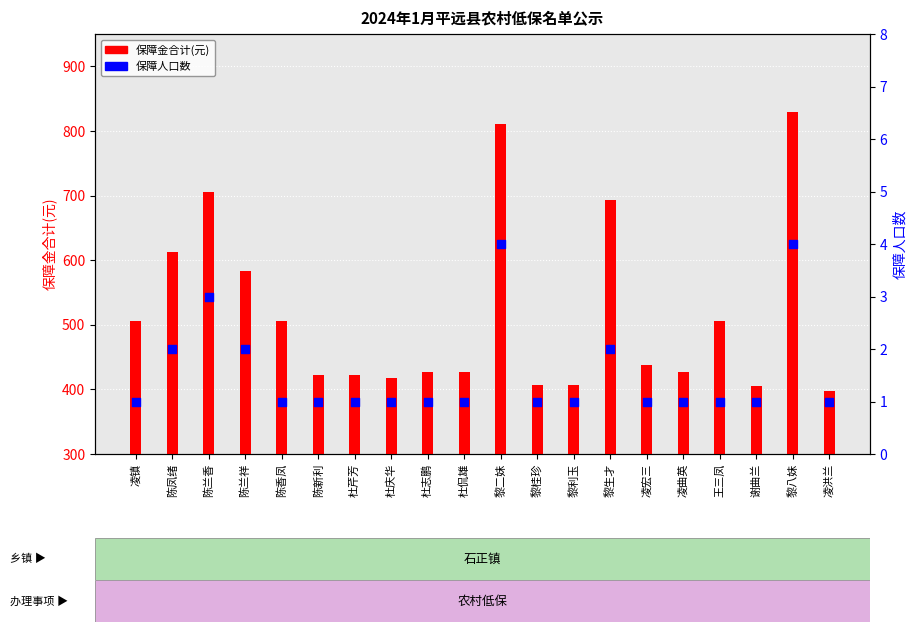

Which series has the widest spread of Y values?

保障金合计(元)